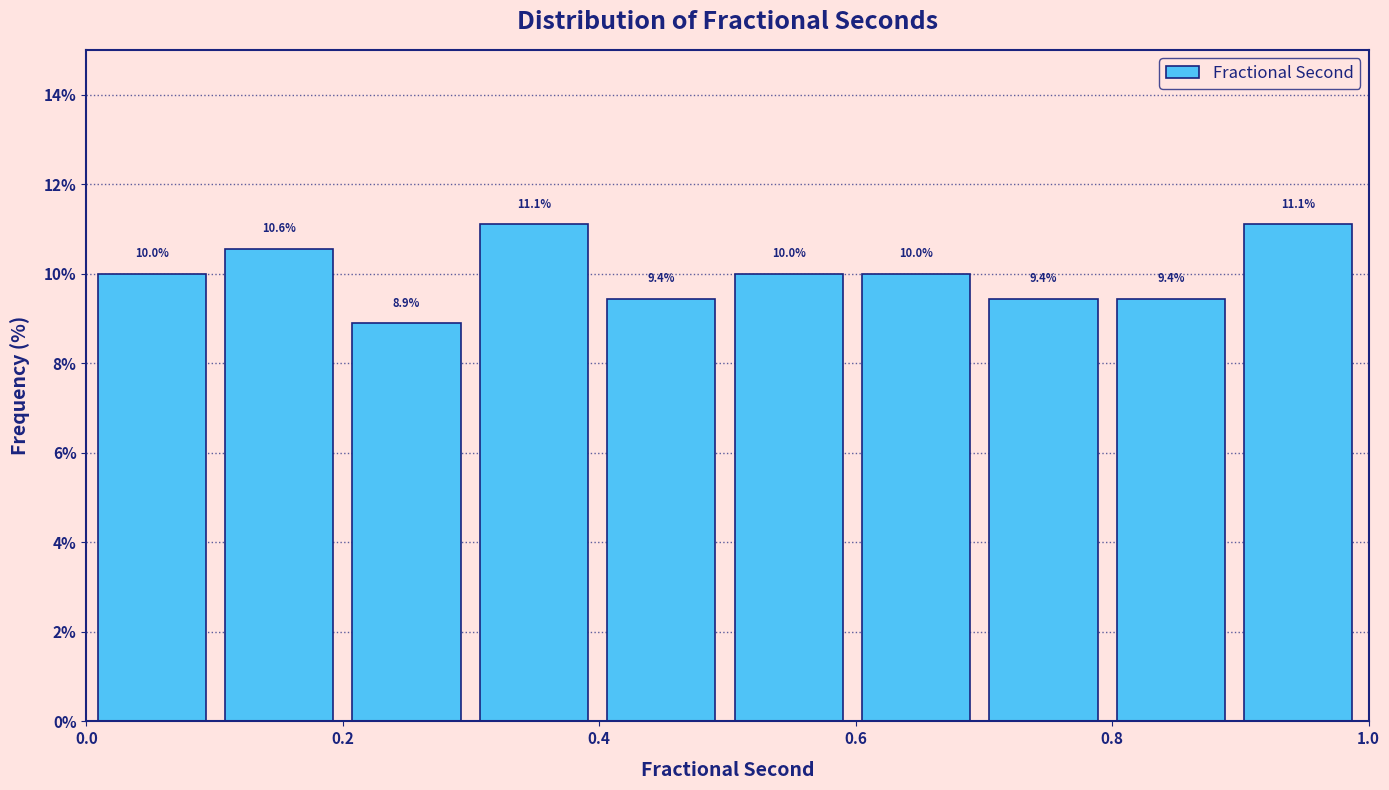

Reading left to right, transcribe this chart: for each bar, give the range it covers on the x-axis and its height. The bar edges are not printed on the chart, so give them approximately, as read against the axis.

0.0 to 0.1: 10.0
0.1 to 0.2: 10.6
0.2 to 0.3: 8.9
0.3 to 0.4: 11.1
0.4 to 0.5: 9.4
0.5 to 0.6: 10.0
0.6 to 0.7: 10.0
0.7 to 0.8: 9.4
0.8 to 0.9: 9.4
0.9 to 1.0: 11.1